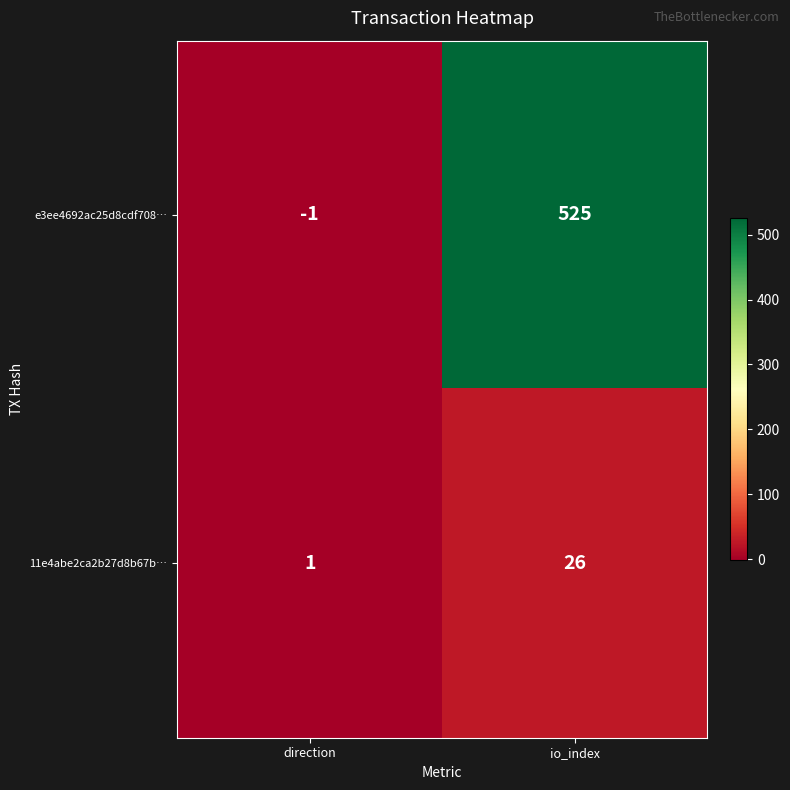

Reading right to left, extract all data points from this chart.

e3ee4692ac25d8cdf708…: 525	-1
11e4abe2ca2b27d8b67b…: 26	1